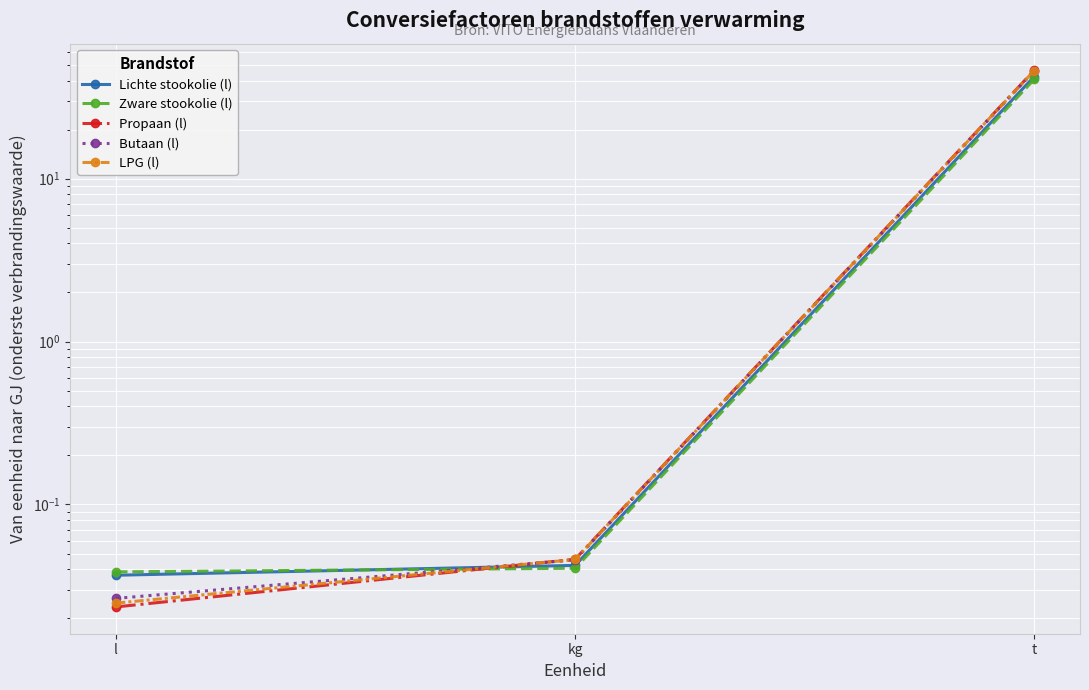

Where is Butaan (l) nearest to the value 22?

kg